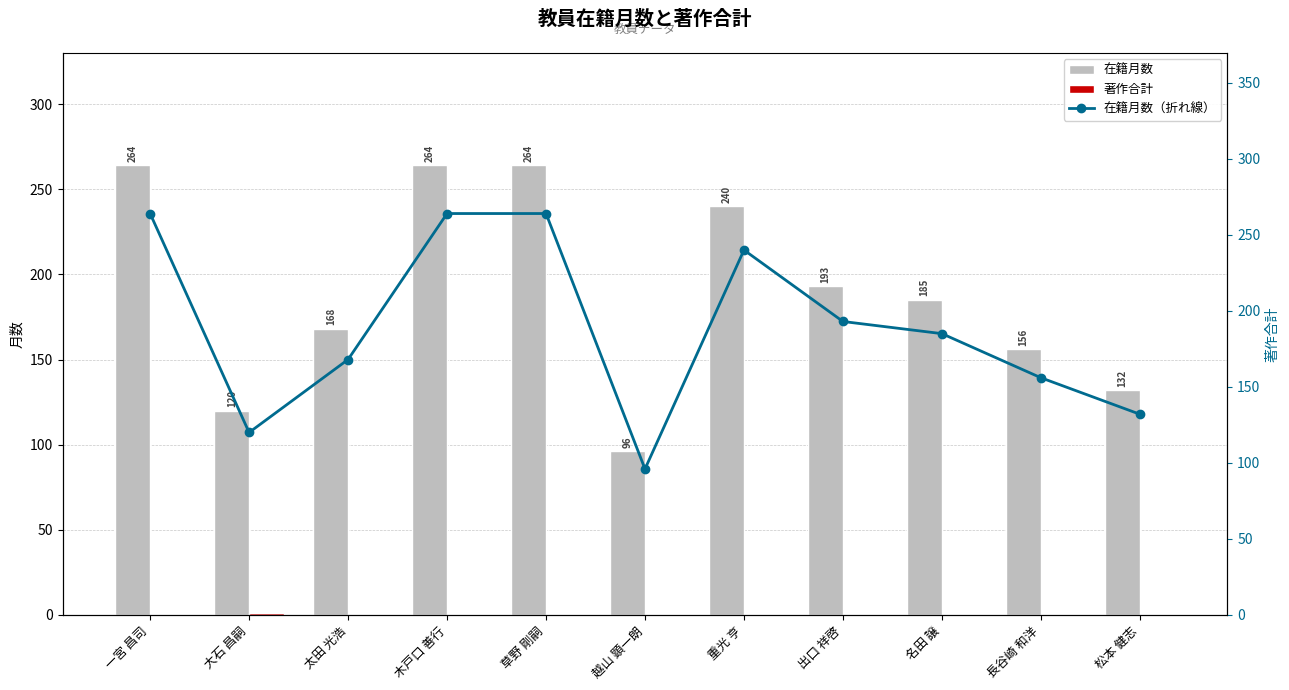

List the series in order of their peak value, highest first.

在籍月数, 在籍月数（折れ線）, 著作合計